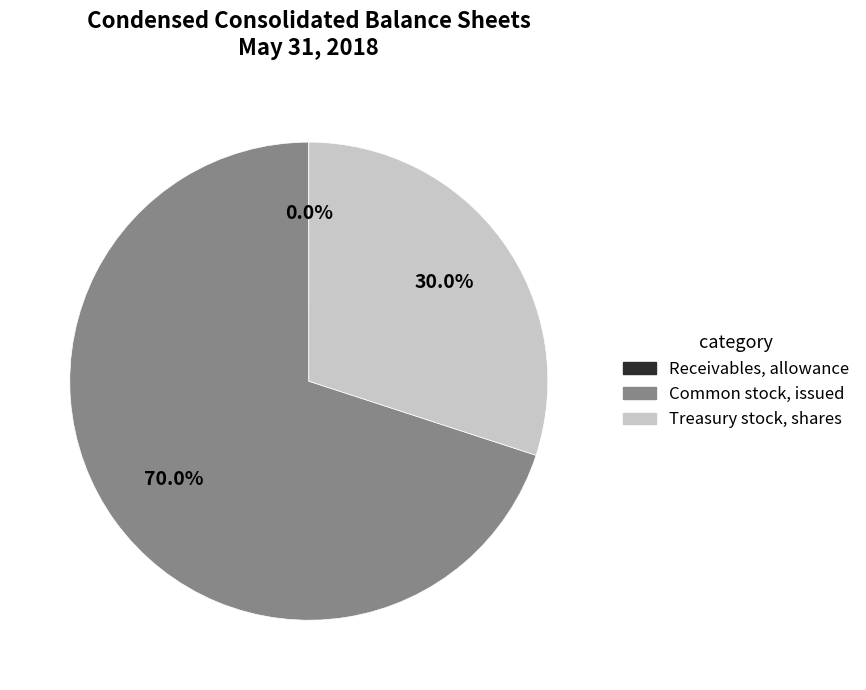

Is the sum of Treasury stock, shares and Common stock, issued greater than half?

Yes